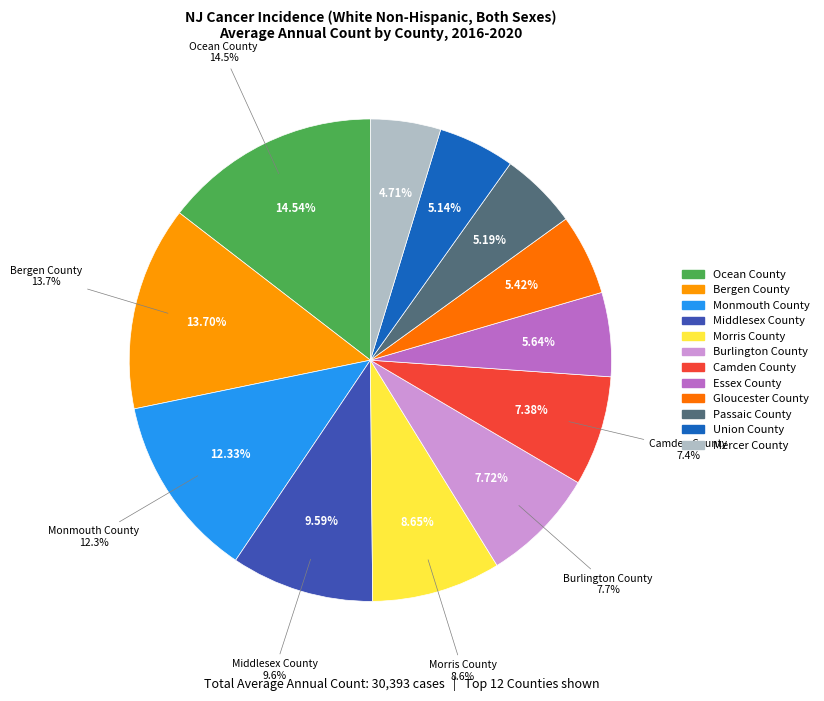

Which has a higher value, Ocean County or Union County?

Ocean County